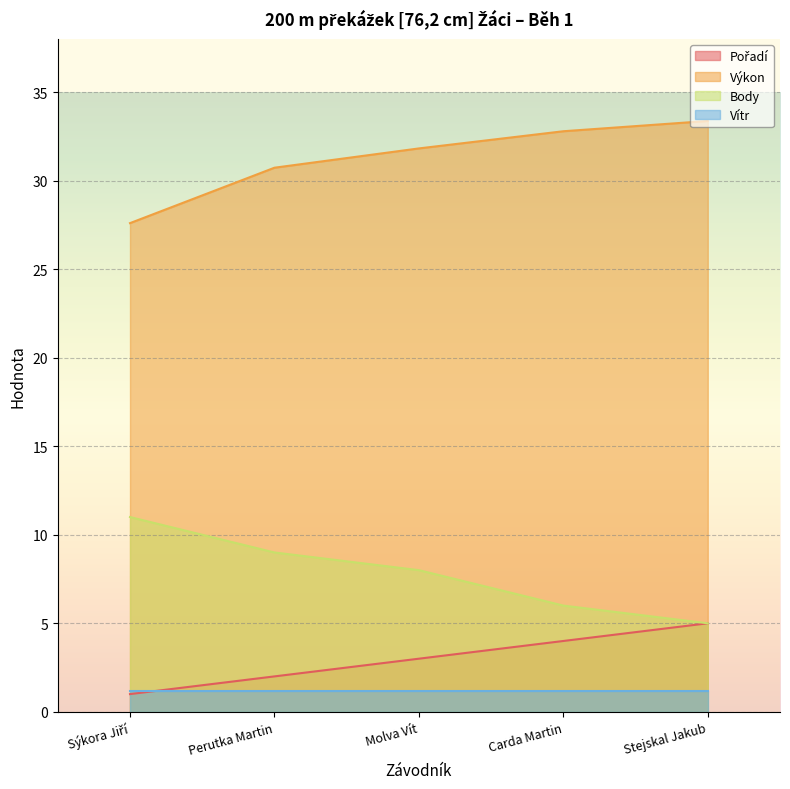

What is the lowest value of the Body series?

5.0